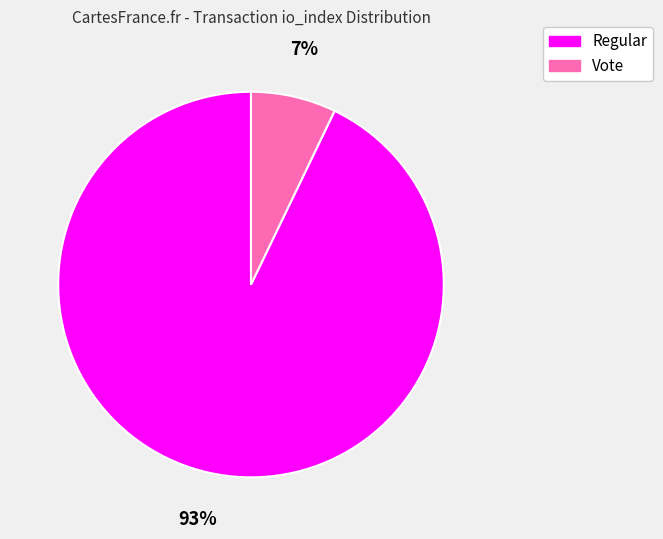

To the nearest percent, what is the difference between the largest and smallest slice percentages?

86%